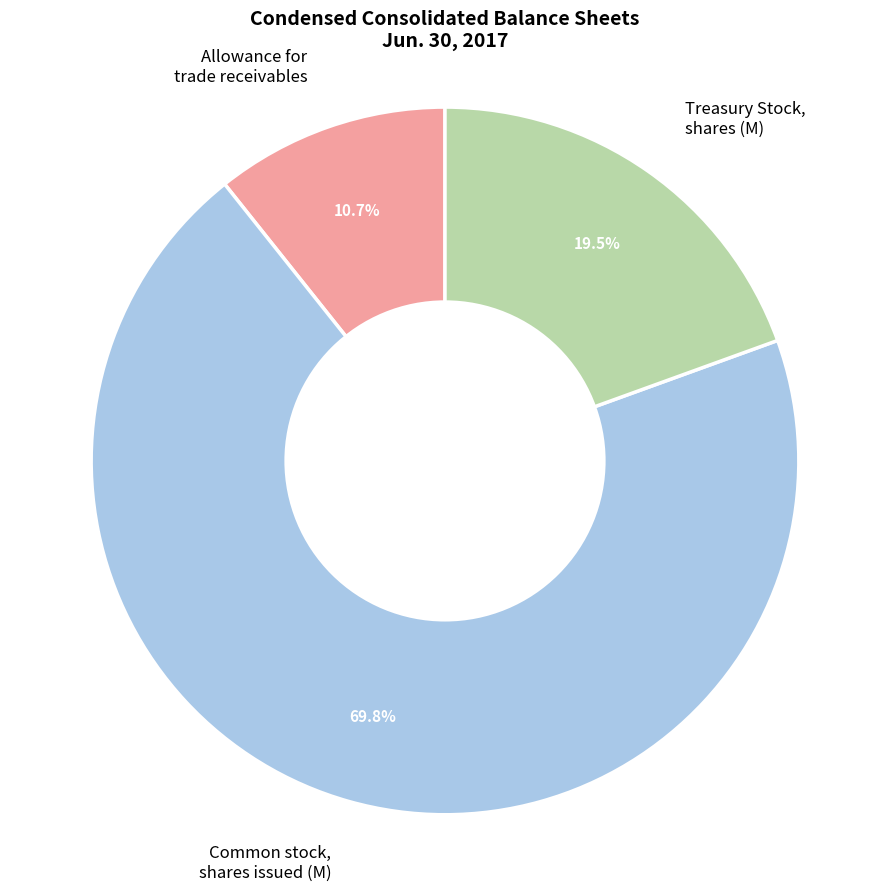

Approximately how many times larger is the value at Treasury Stock, shares compared to Common stock, shares issued?

0.3